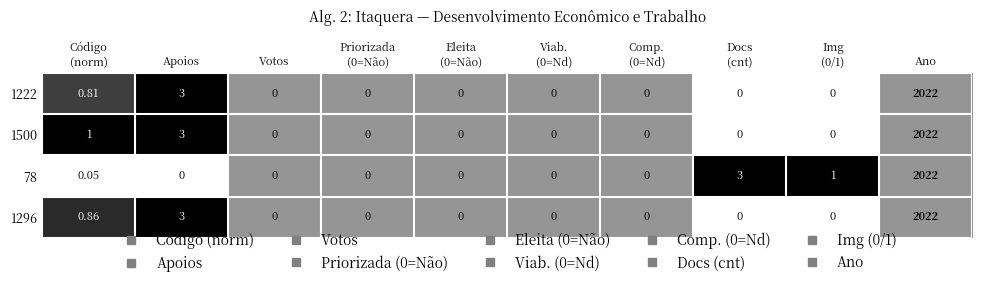

Count the number of data series in this chart.

4